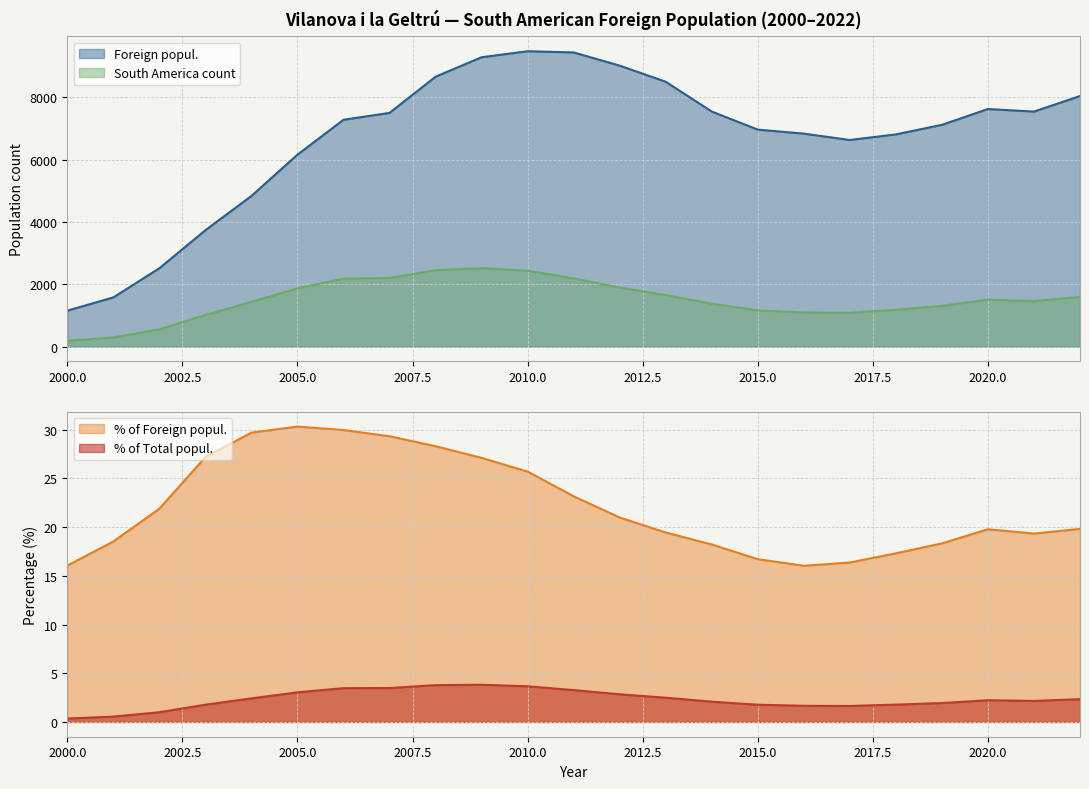

The value of Foreign popul. at 2002 is 2512.0. True or false?

True